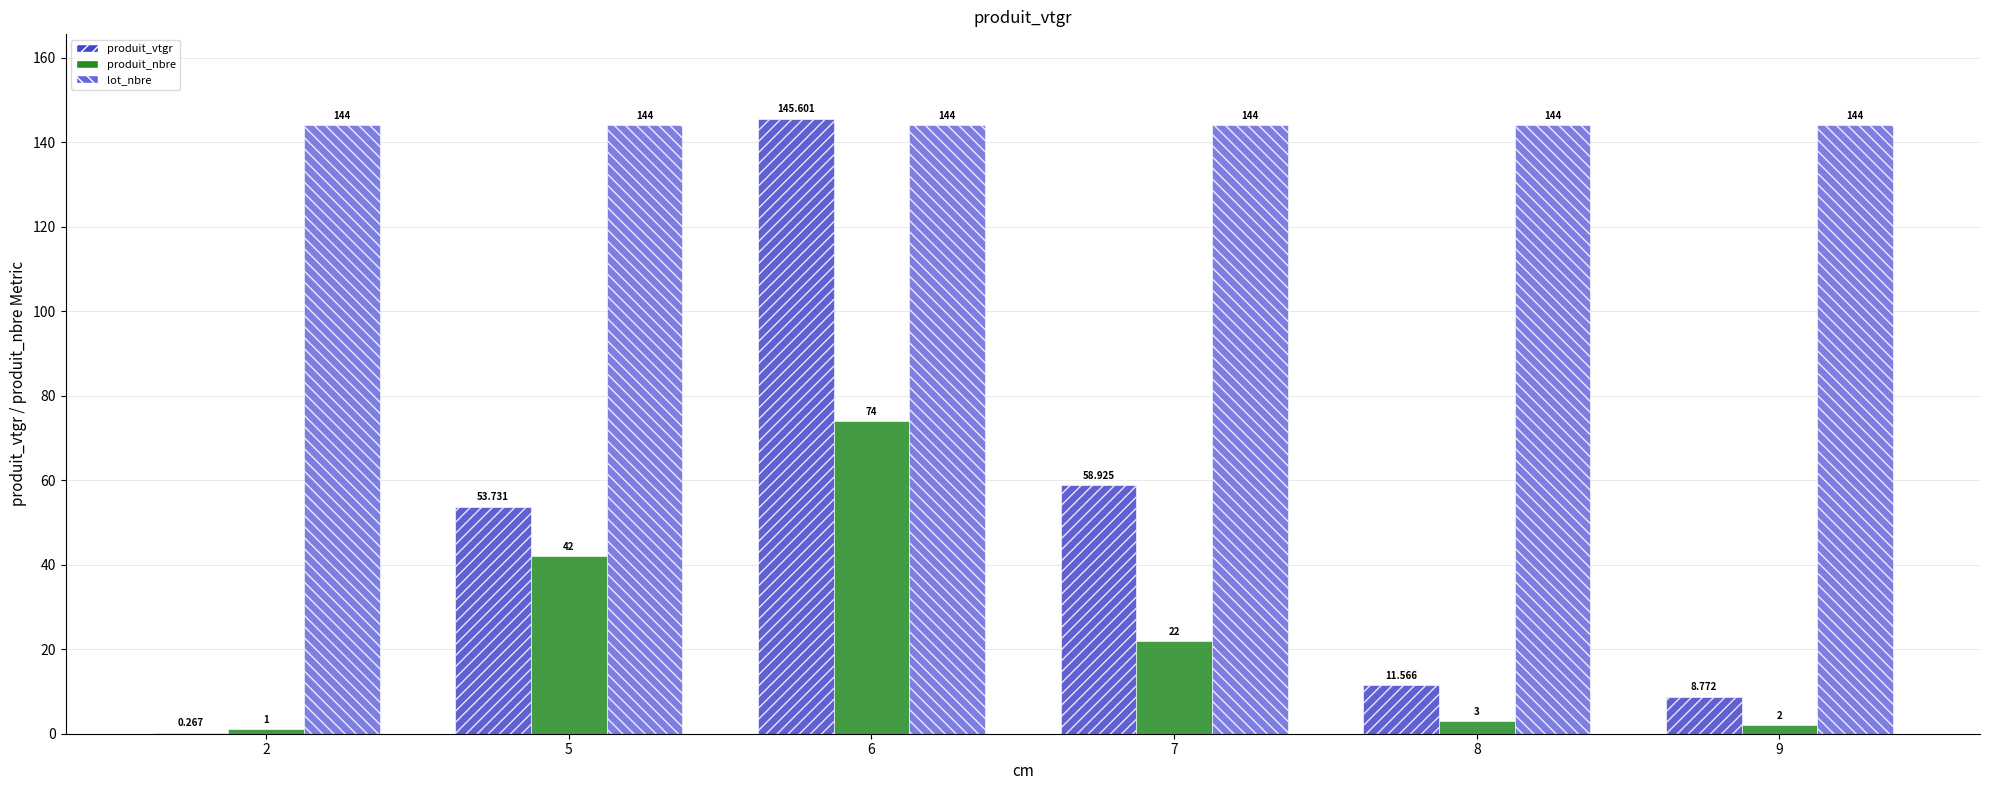

Is the value of lot_nbre at 7 greater than the value of produit_vtgr at 8?

Yes